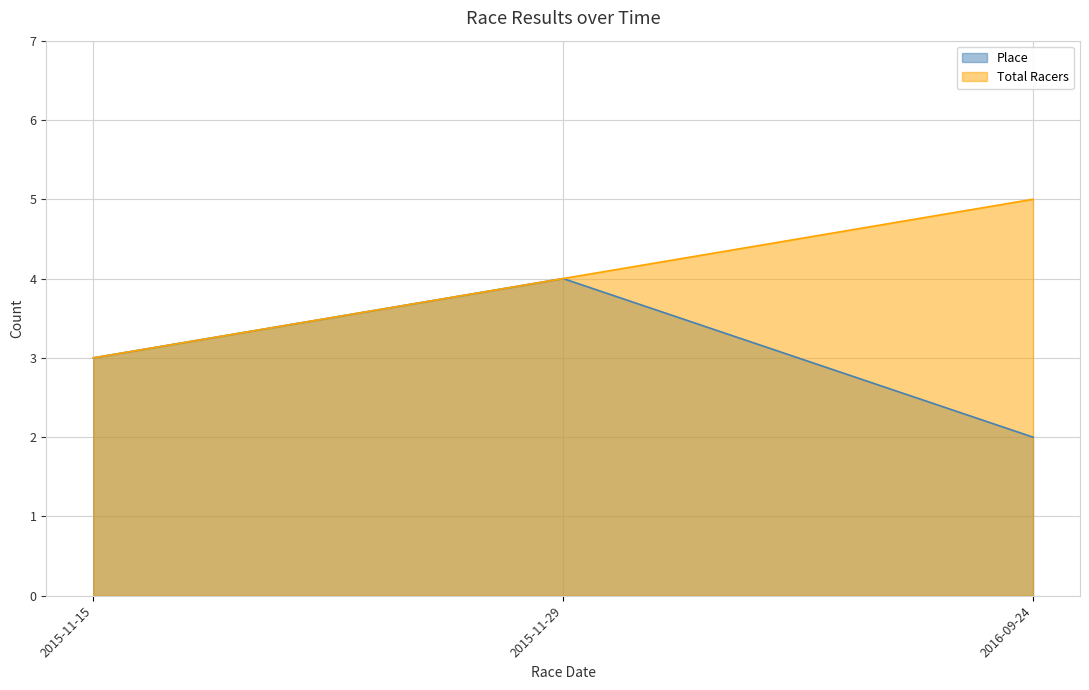

Where is Total Racers nearest to the value 4?

2015-11-29